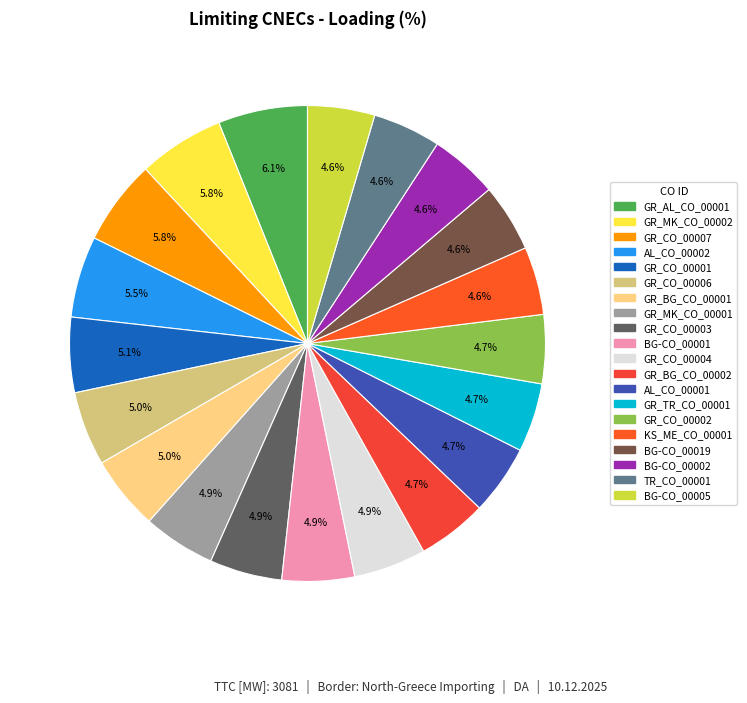

To the nearest percent, what is the difference between the largest and smallest slice percentages?

2%